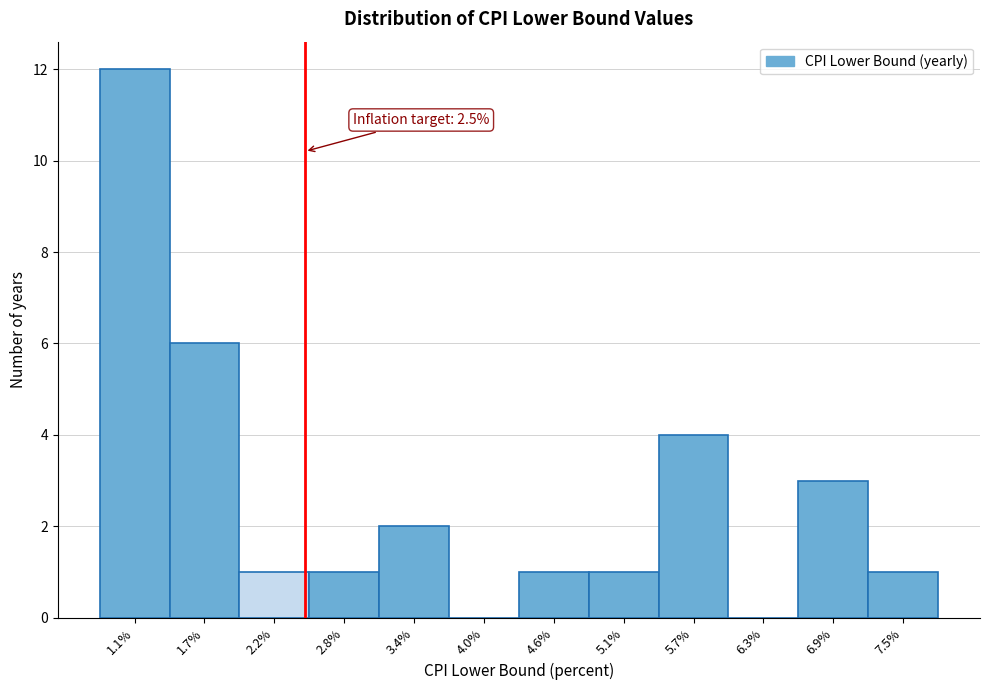

Over which range of the x-axis is the bar tallest?

0.8 to 1.4